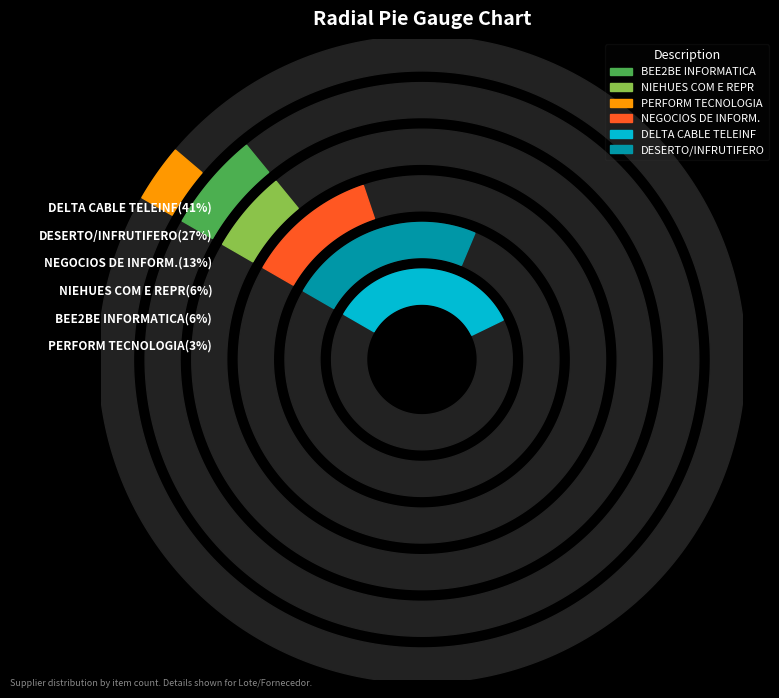

How much of the chart is everything except PERFORM TECNOLOGIA EIRELI EPP?

96.6%